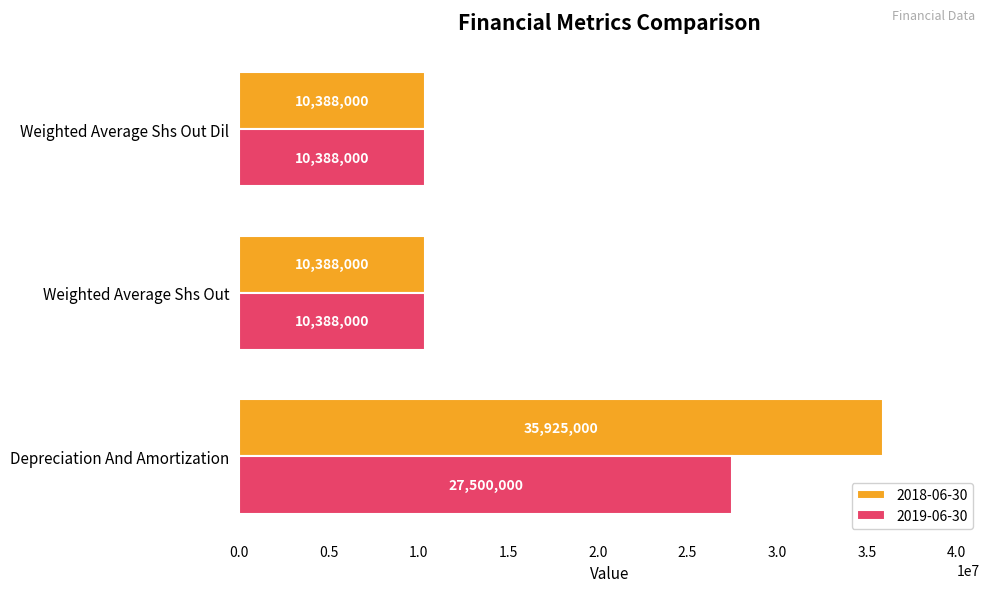

What is the approximate value of 2019-06-30 at Depreciation And Amortization, to the nearest 100?

27500000